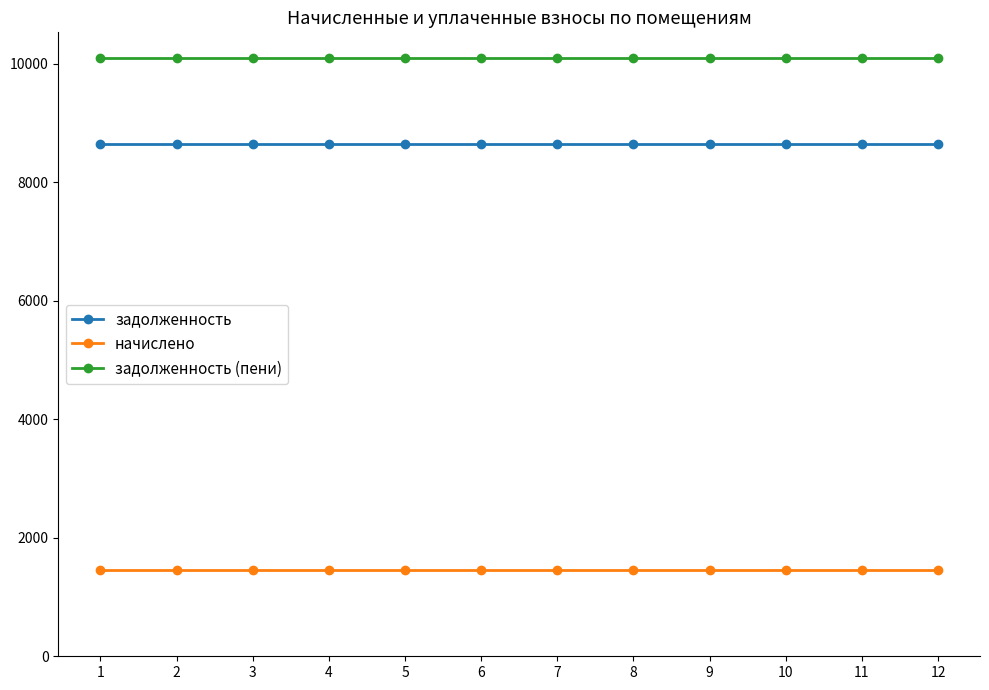

Reading left to right, list all the values displayed in this chart.

задолженность: 8640	8640	8640	8640	8640	8640	8640	8640	8640	8640	8640	8640
начислено: 1458	1458	1458	1458	1458	1458	1458	1458	1458	1458	1458	1458
задолженность (пени): 10098	10098	10098	10098	10098	10098	10098	10098	10098	10098	10098	10098